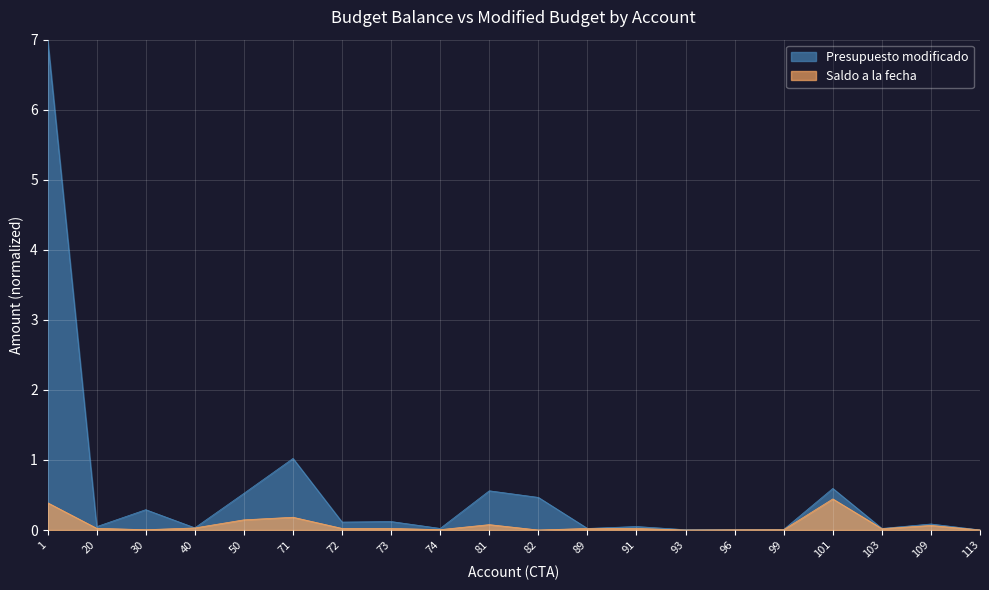

What is the sum of the Saldo a la fecha values at 50 and 96?

0.1